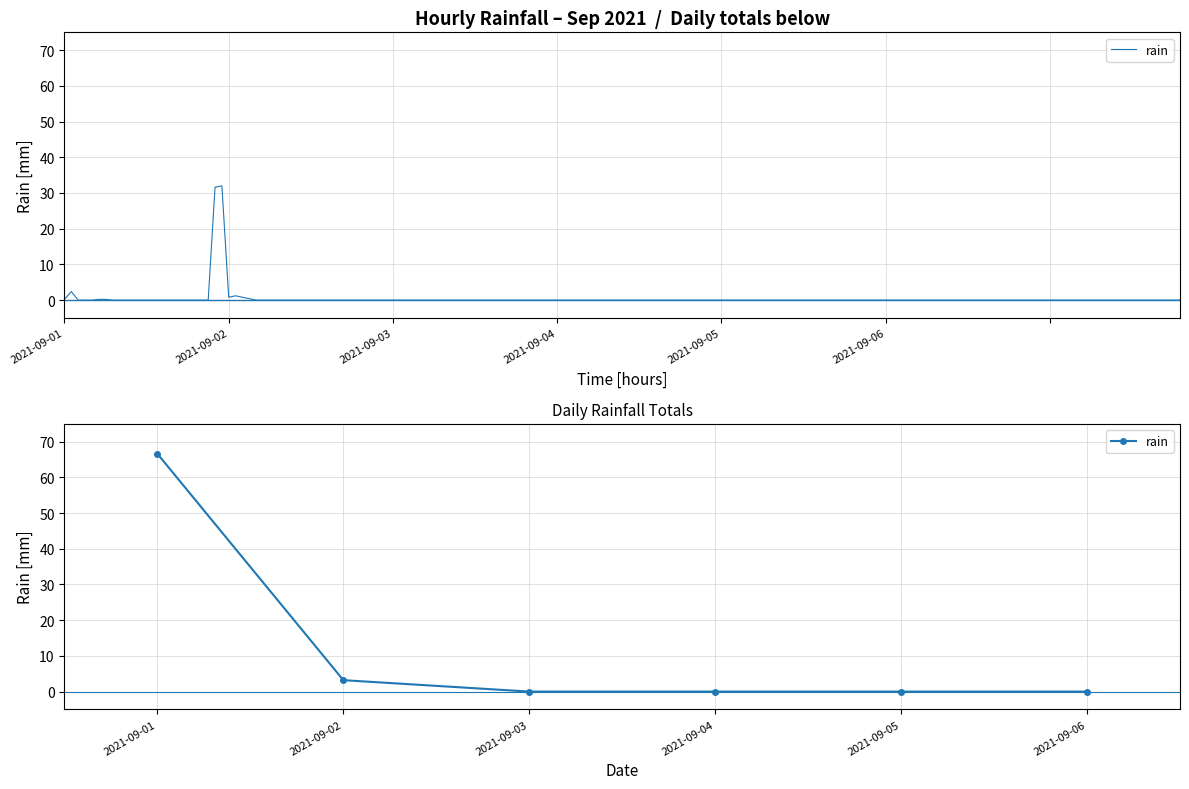

What is the difference between the second highest and second lowest values?

3.2